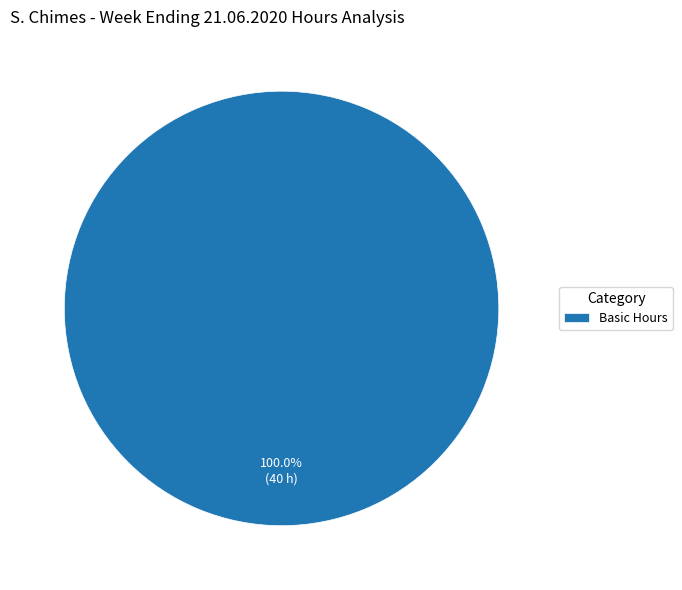

Is Basic Hours the majority of the pie?

Yes